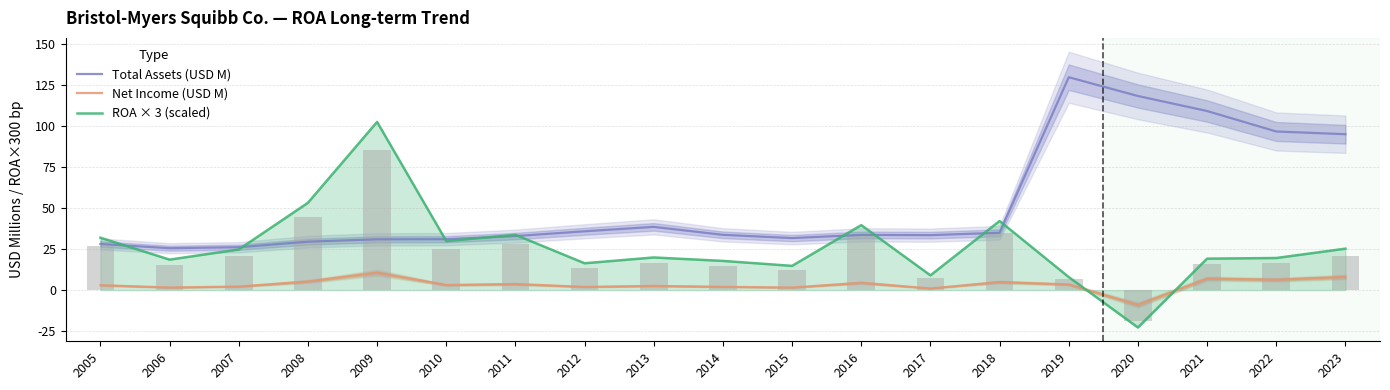

Which series has the largest total across all categories?

Total Assets (USD M)